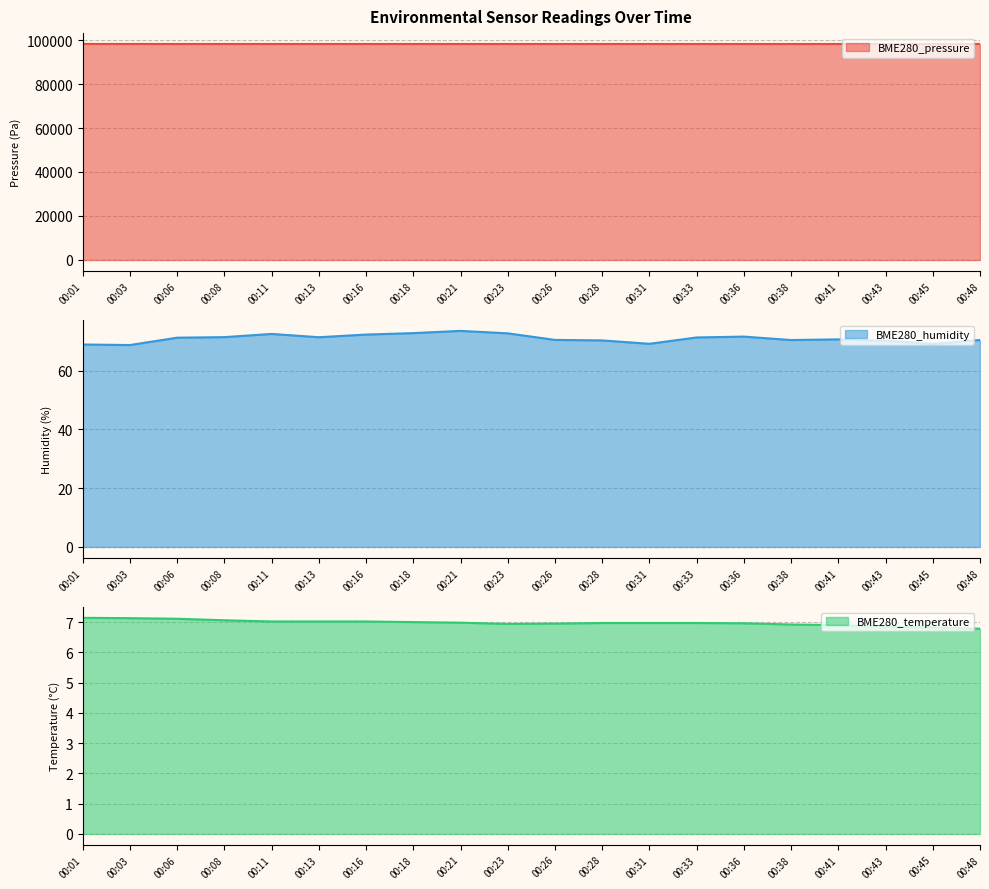

Does the chart display data point markers on the line(s)?

No